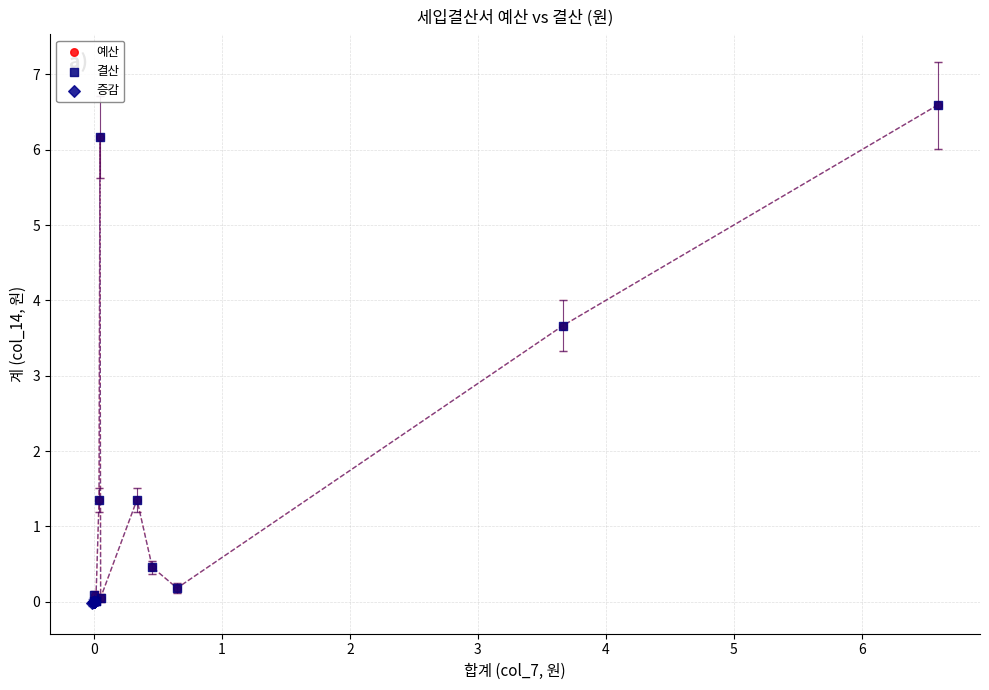

Which series has the widest spread of Y values?

예산